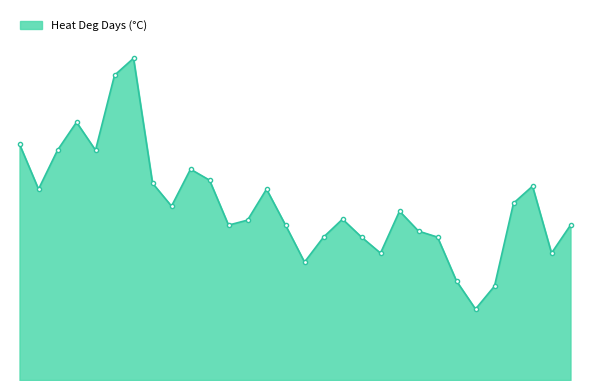

How many data points are less than 16?

13